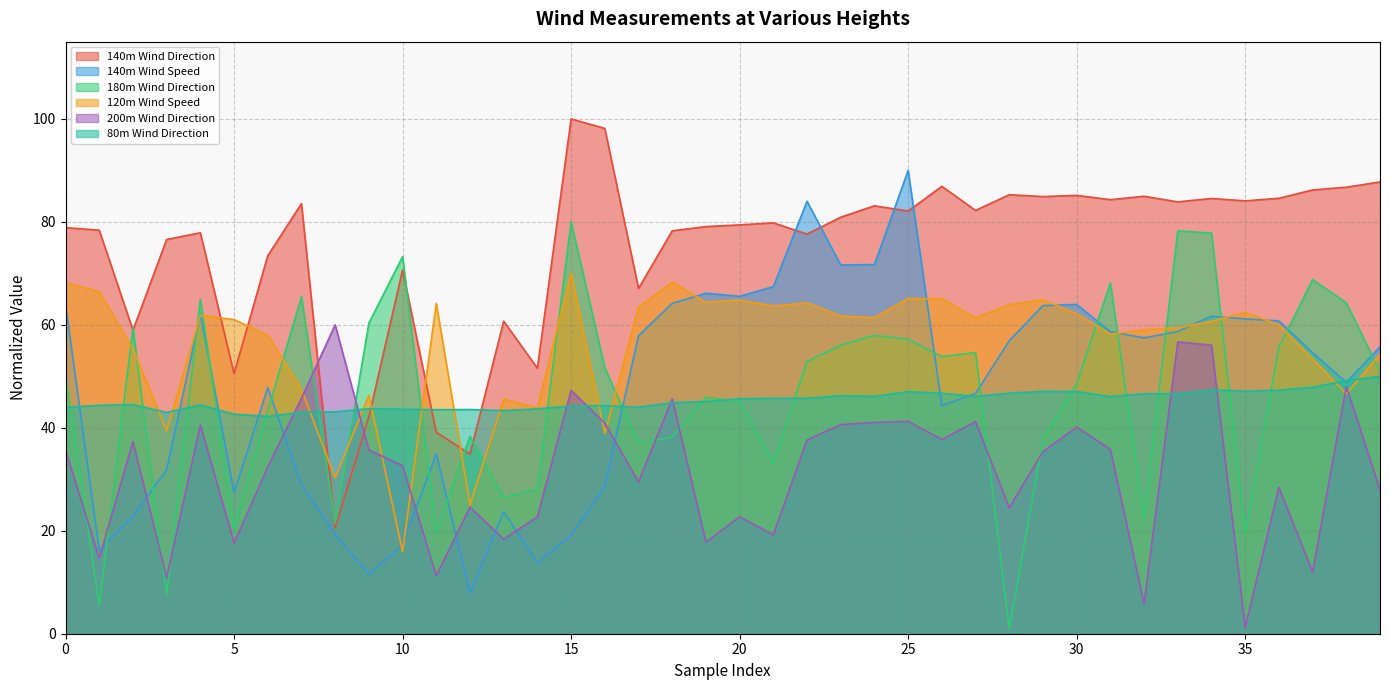

Reading right to left, extract all data points from this chart.

140m Wind Direction: 87.8	86.7	86.2	84.6	84.1	84.5	83.9	85.0	84.3	85.1	84.9	85.3	82.2	86.9	82.1	83.1	80.9	77.6	79.8	79.4	79.1	78.3	67.1	98.1	100.0	51.6	60.7	34.9	39.1	70.6	42.1	20.6	83.5	73.4	50.5	77.9	76.6	59.0	78.4	78.9
140m Wind Speed: 55.7	48.8	54.6	60.8	61.2	61.7	58.7	57.5	58.7	64.0	63.7	56.9	46.7	44.3	90.0	71.7	71.6	84.0	67.4	65.5	66.1	64.2	57.9	28.6	19.1	13.8	23.7	7.9	34.9	17.2	11.6	19.3	29.0	47.8	27.4	62.0	31.9	22.8	16.2	63.9
180m Wind Direction: 50.9	64.3	68.8	55.6	19.6	77.8	78.2	22.4	68.1	48.6	37.8	1.0	54.6	53.8	57.2	57.9	56.0	52.9	33.2	45.1	45.9	38.2	37.0	51.6	80.0	28.1	26.5	38.3	19.7	73.2	60.3	21.4	65.5	43.3	20.5	65.0	7.6	59.4	5.5	50.2
120m Wind Speed: 54.3	46.6	53.4	60.0	62.4	60.7	59.4	59.0	58.2	62.2	64.9	63.9	61.4	65.1	65.1	61.4	61.7	64.3	63.7	64.8	64.4	68.3	63.4	38.9	70.0	43.9	45.6	25.0	64.2	16.0	46.3	30.3	47.5	58.0	61.0	61.8	39.4	55.3	66.4	68.2
200m Wind Direction: 27.9	48.0	12.0	28.4	1.2	56.1	56.7	5.8	35.8	40.1	35.4	24.5	41.2	37.7	41.2	41.0	40.6	37.6	19.2	22.7	17.8	45.6	29.5	40.9	47.3	22.7	18.4	24.6	11.3	32.6	35.7	60.0	45.7	32.4	17.6	40.5	10.9	37.3	14.7	35.7
80m Wind Direction: 50.0	49.2	47.9	47.3	47.1	47.4	46.6	46.6	46.0	47.0	47.1	46.7	46.1	46.7	47.0	46.1	46.2	45.7	45.7	45.6	45.1	44.9	44.0	44.3	44.2	43.7	43.3	43.5	43.5	43.6	43.7	43.1	43.0	42.2	42.6	44.5	43.0	44.5	44.4	44.0